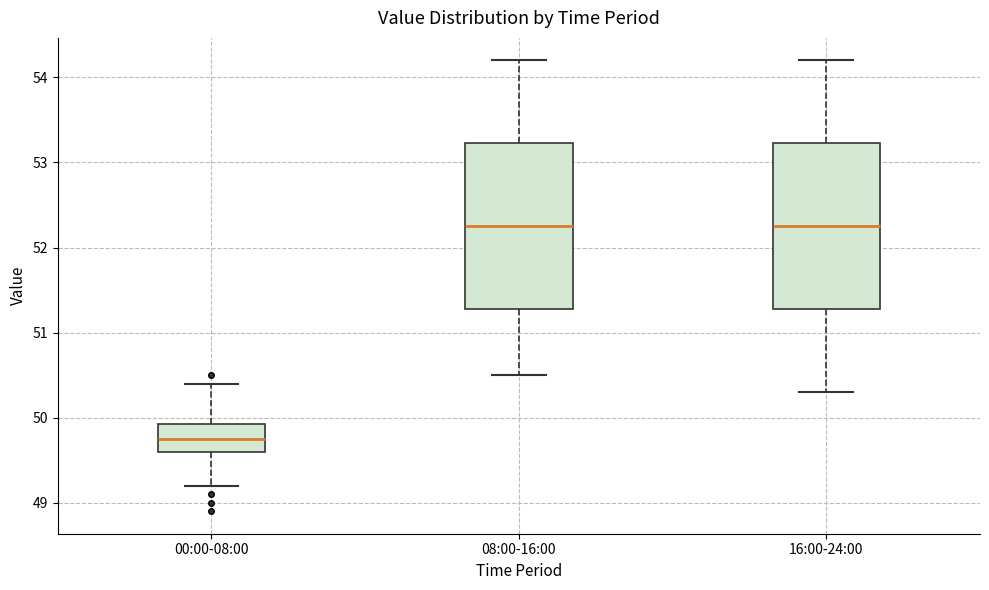

Reading left to right, read every box against the y-axis: the position of its median line, the range the box covers, and the ends of its whiskers. The values are not printed on the chart, so give them approximately, as read against the axis.

00:00-08:00: median 49.8, box 49.6 to 49.9, whiskers 49.2 to 50.4
08:00-16:00: median 52.3, box 51.3 to 53.2, whiskers 50.5 to 54.2
16:00-24:00: median 52.3, box 51.3 to 53.2, whiskers 50.3 to 54.2